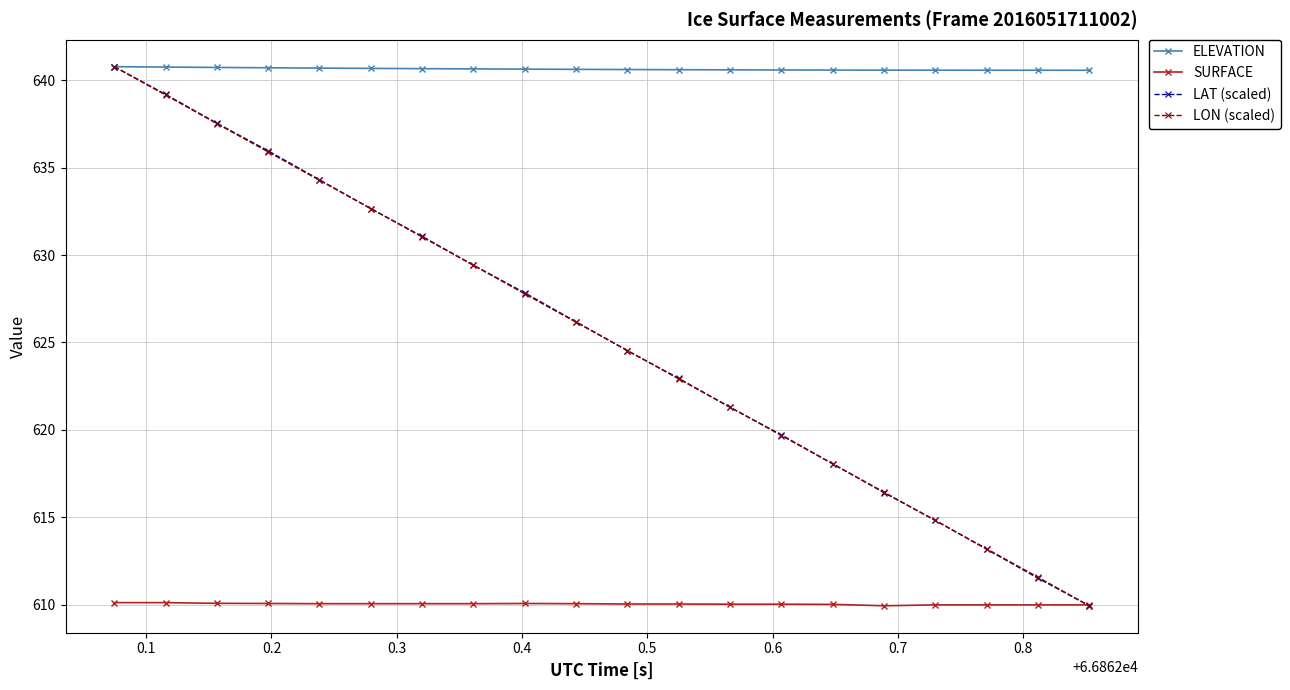

What is the value of the ELEVATION point at the 6th from the left?

640.7